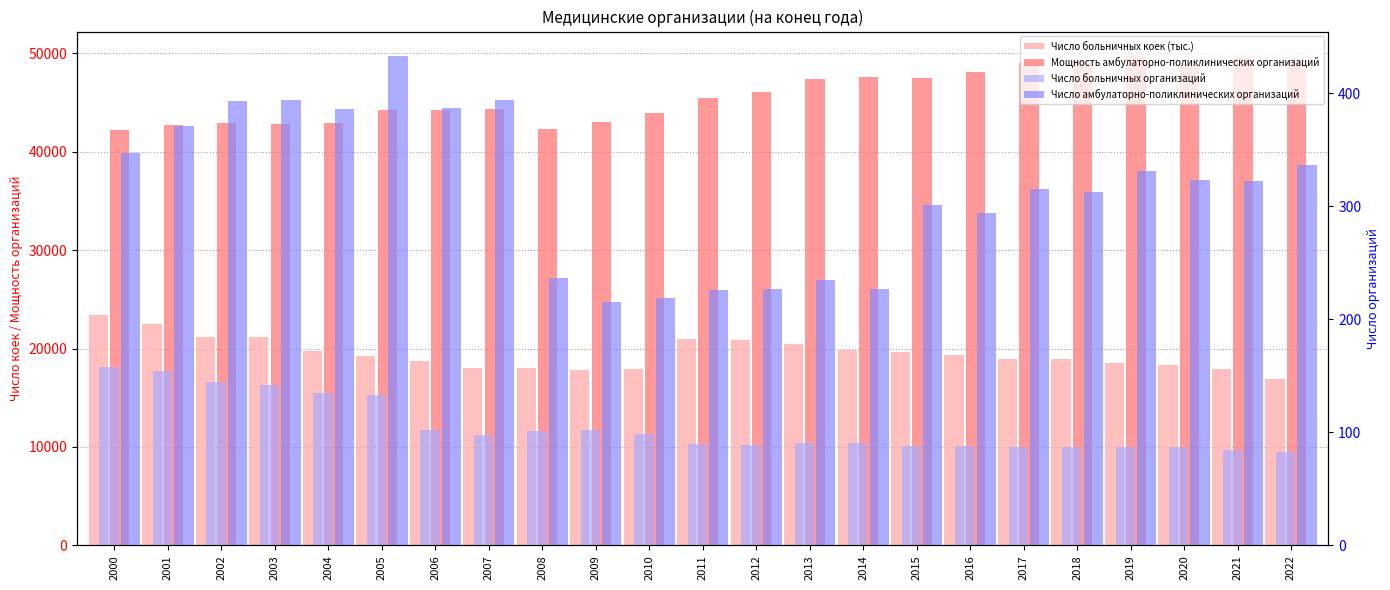

How many data points in Число больничных организаций are above 91?

11